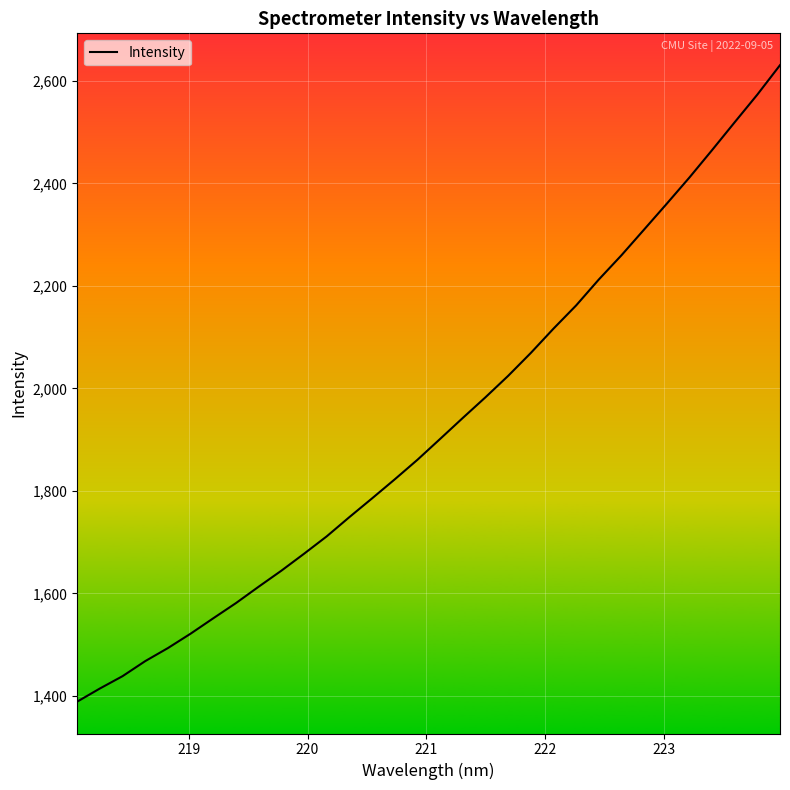

What is the minimum value shown in the chart?

1388.6